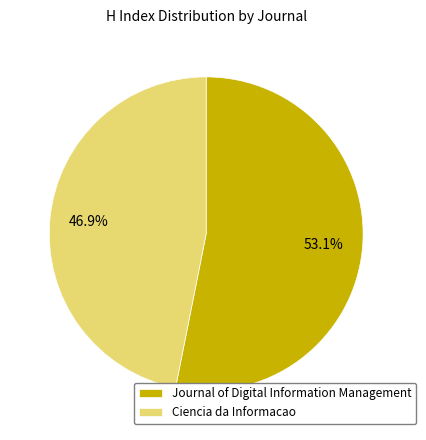

Rank the categories by value from lowest to highest.

Ciencia da Informacao, Journal of Digital Information Management